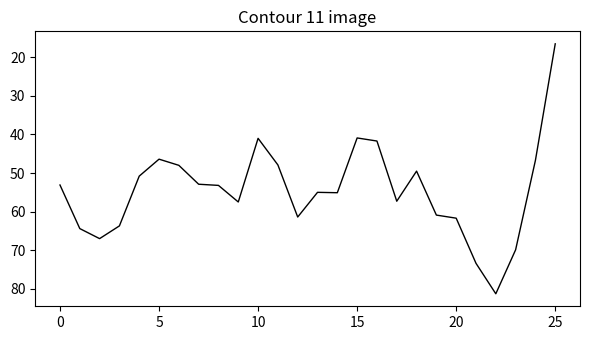

What is the difference between the maximum and minimum values?

64.8